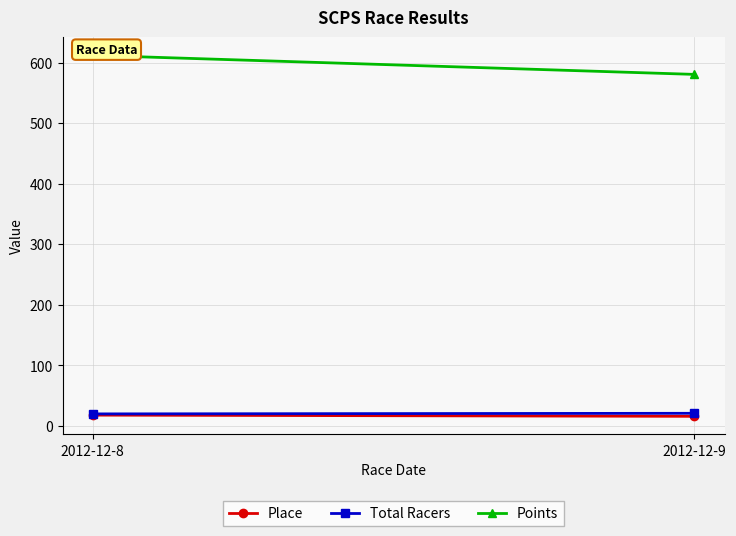

What is the value of the Points point at the 1st from the left?

612.0